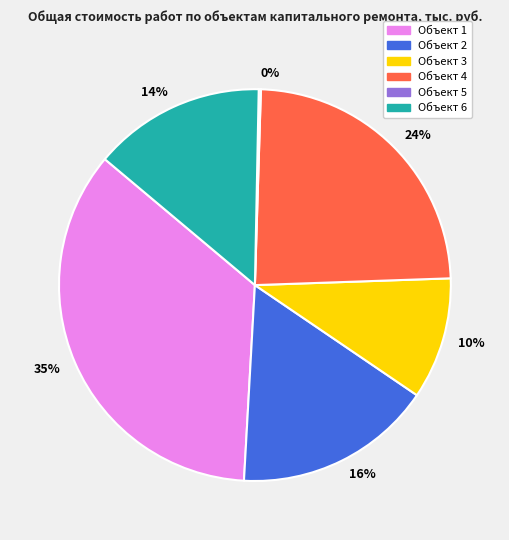

To the nearest percent, what is the average slice percentage?

17%